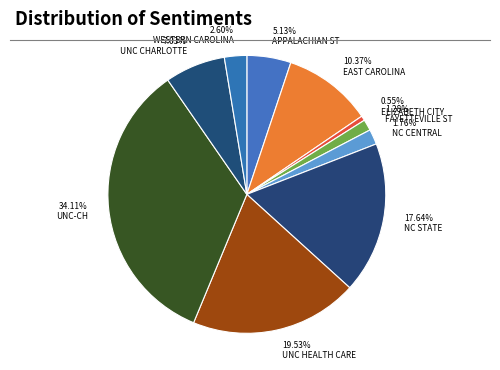

Count the number of slices in the pie.

10